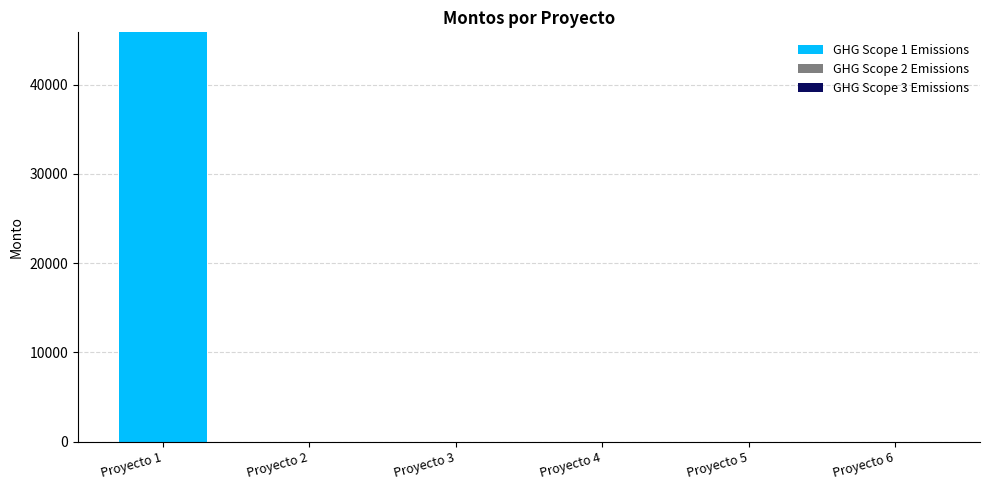

Count the number of data series in this chart.

1